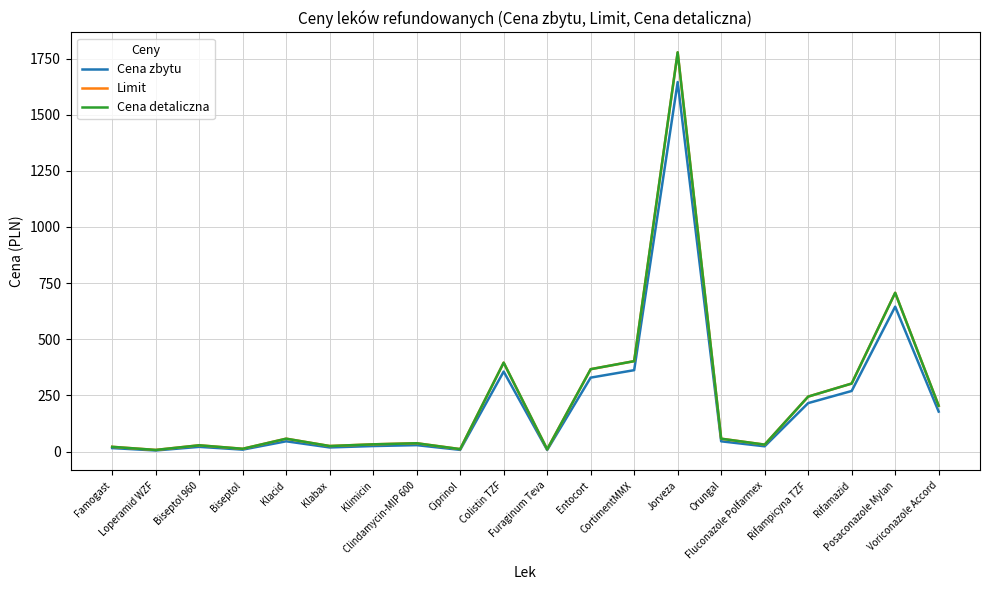

How many lines are shown in the chart?

3